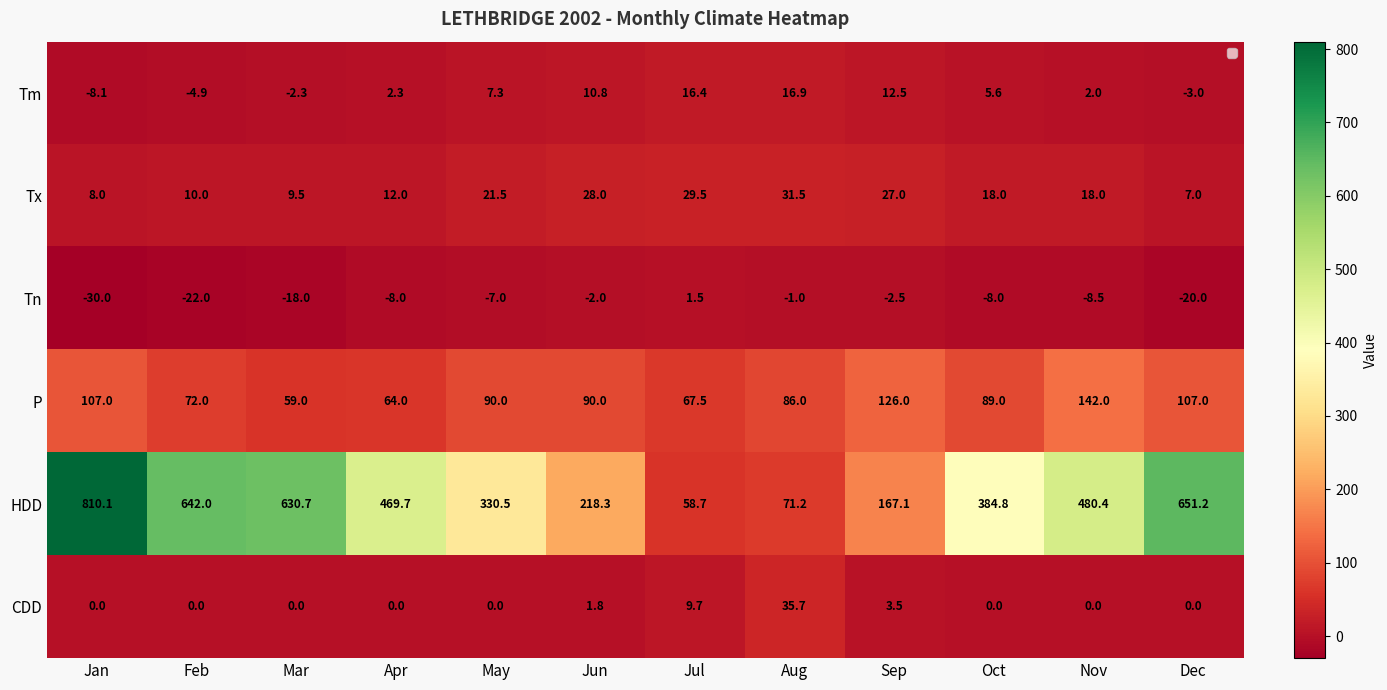

How many distinct data groups are displayed?

6